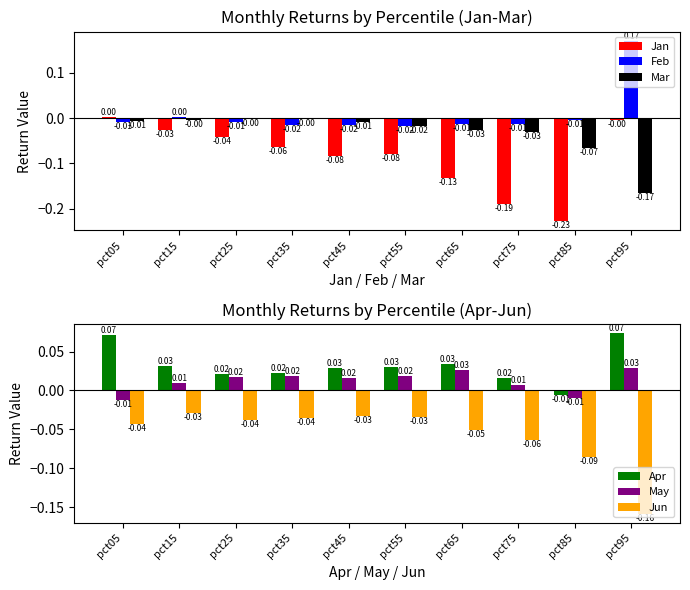

List the series in order of their peak value, lowest first.

Jun, Mar, Jan, May, Apr, Feb